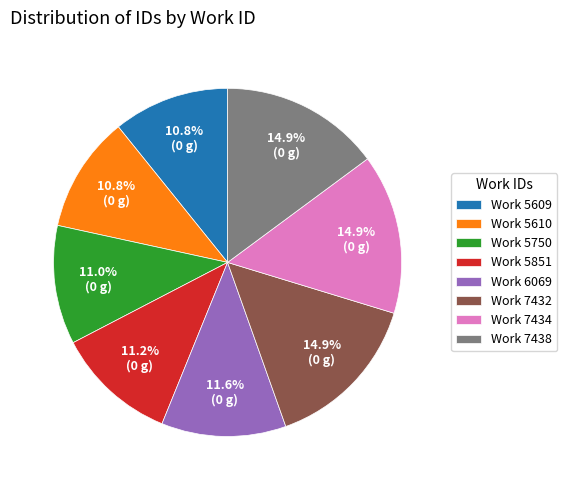

Combined, do Work 7434 and Work 7432 account for over 50%?

No